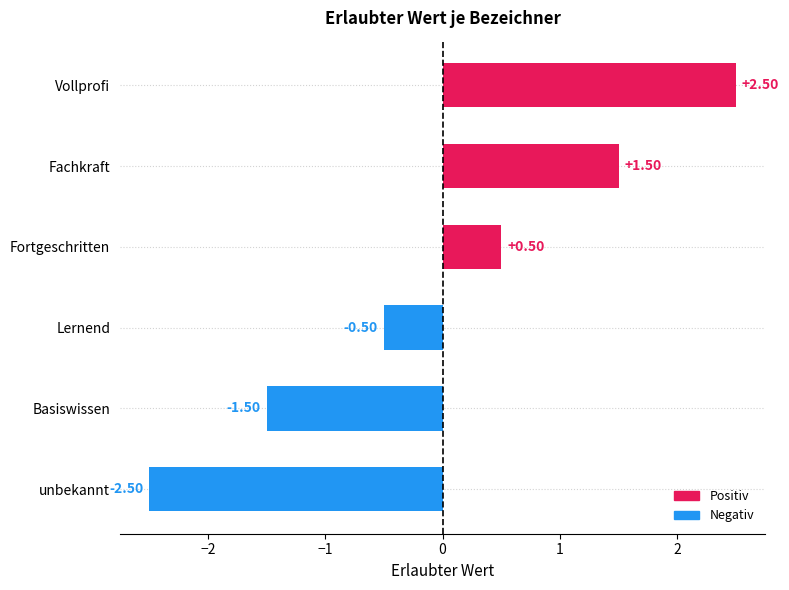

What is the difference between the second highest and second lowest values?

3.0